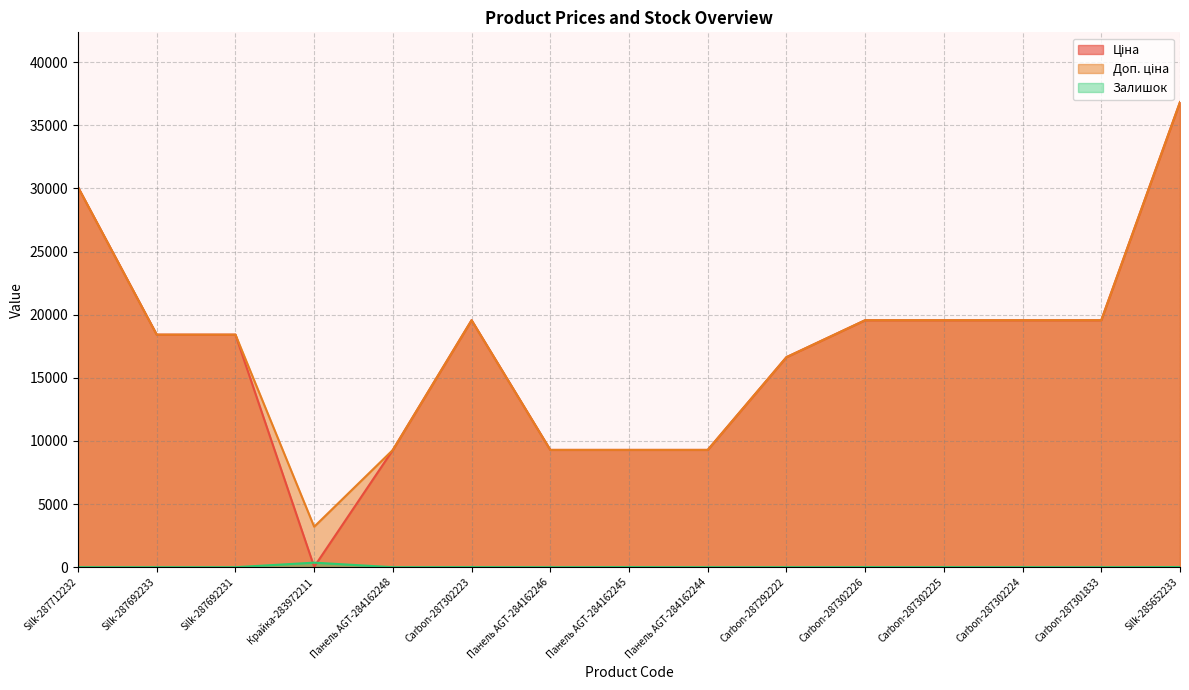

What is the maximum value shown in the chart?

36841.8